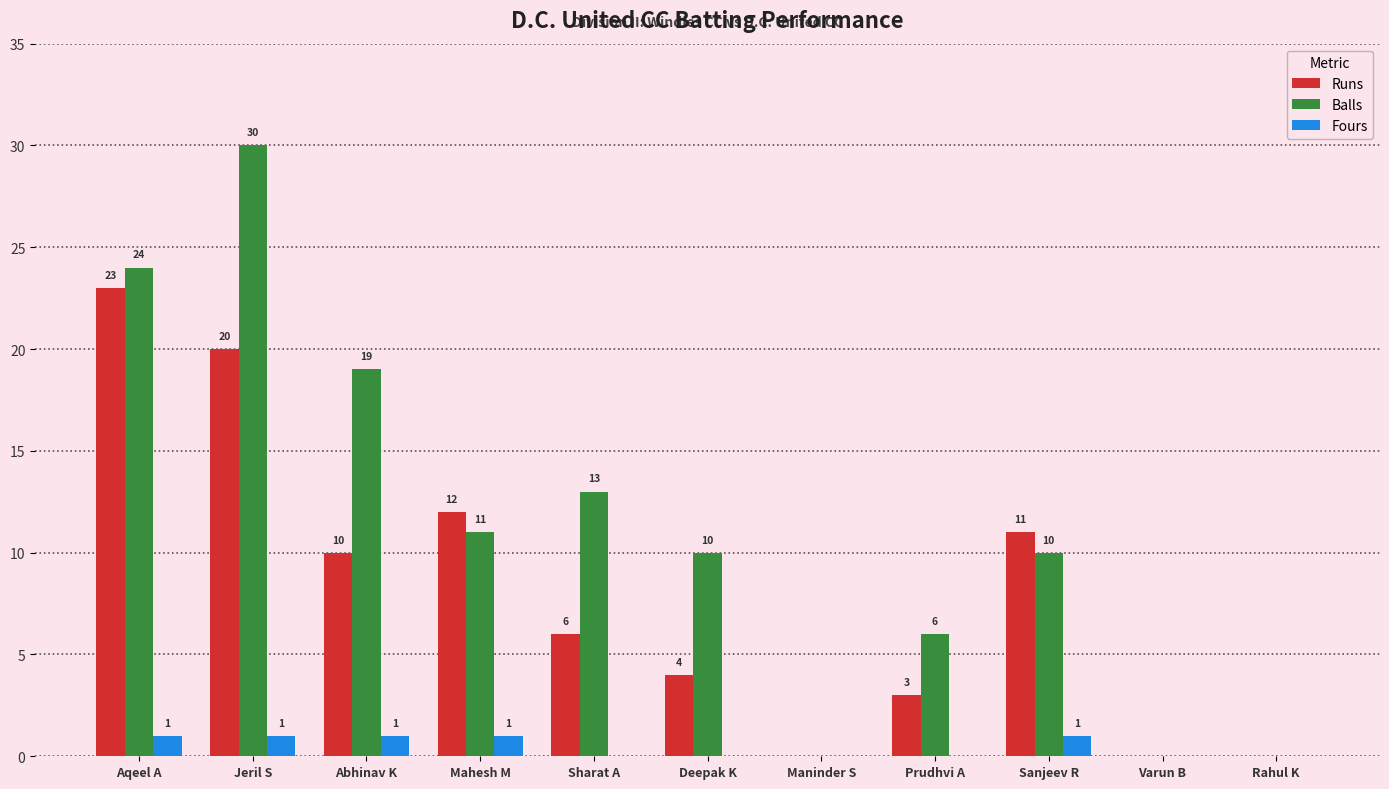

Which series has the widest spread of values?

Balls